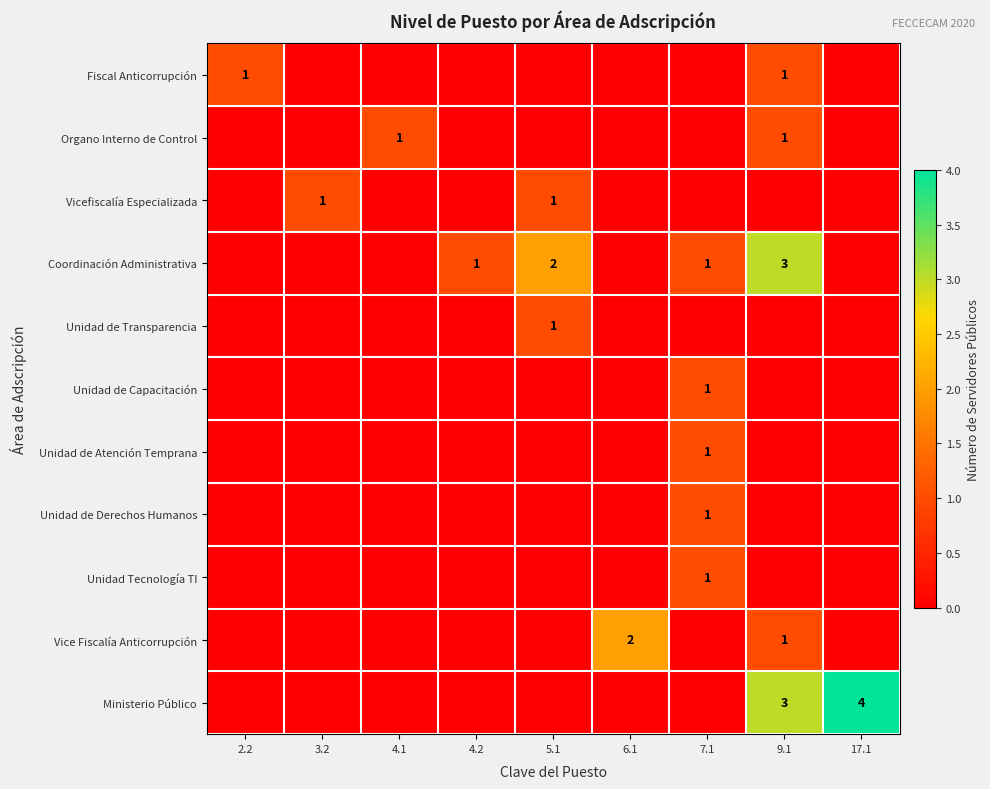

Is it true that Vice Fiscalía Anticorrupción equals 1 at 9.1?

True